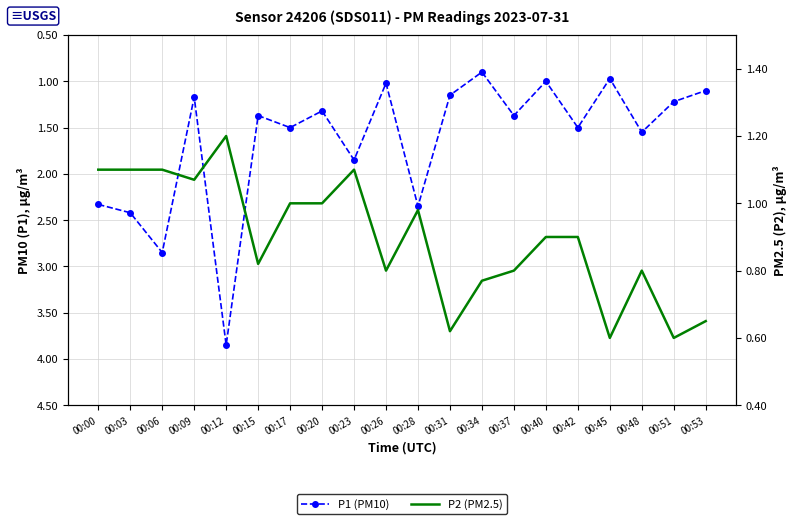

In P2 (PM2.5), how many points are higher than both neighbors (excluding endpoints)?

4